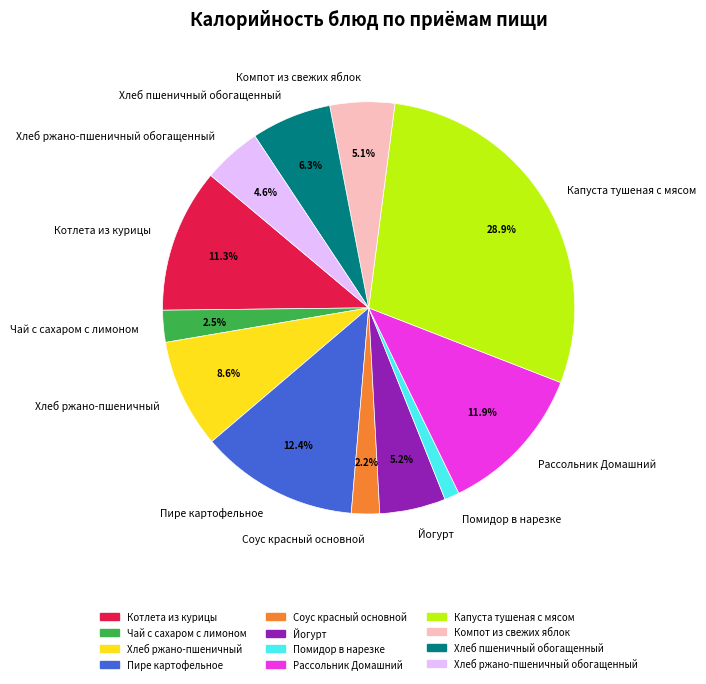

Which has a higher value, Рассольник Домашний or Помидор в нарезке?

Рассольник Домашний